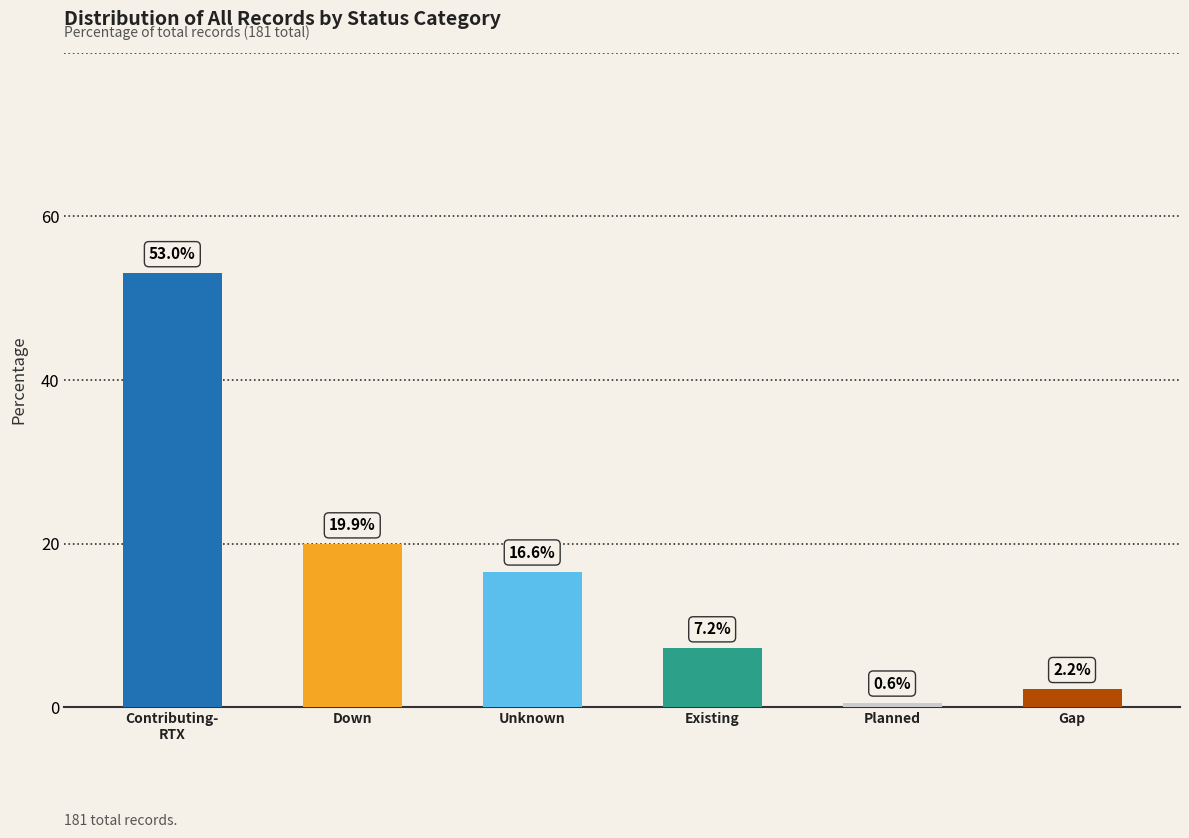

Where is the data nearest to the value 26?

Down